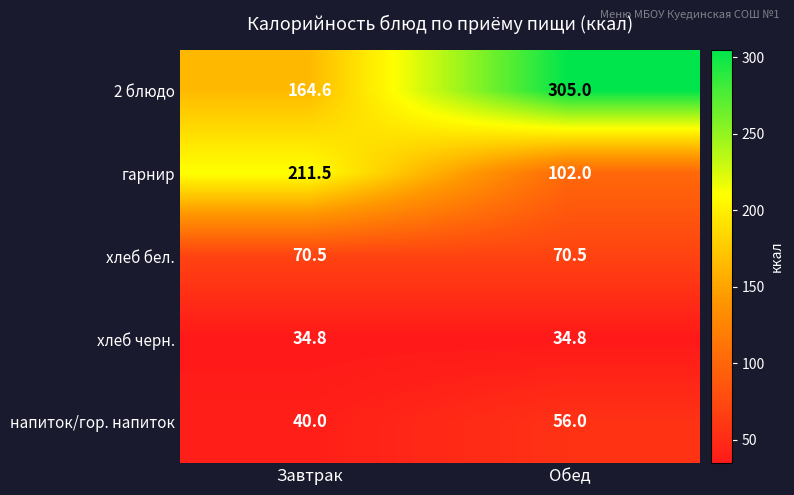

At which category does the chart reach its peak across all series?

Обед